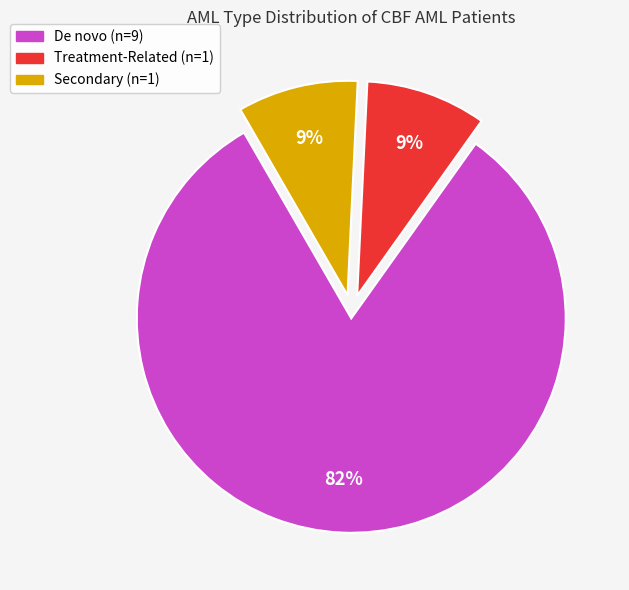

Does any single category account for the majority?

Yes